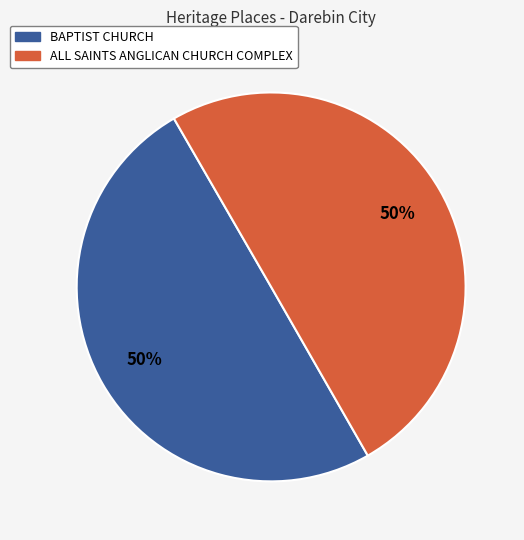

To the nearest percent, what percentage of the pie is BAPTIST CHURCH?

50%